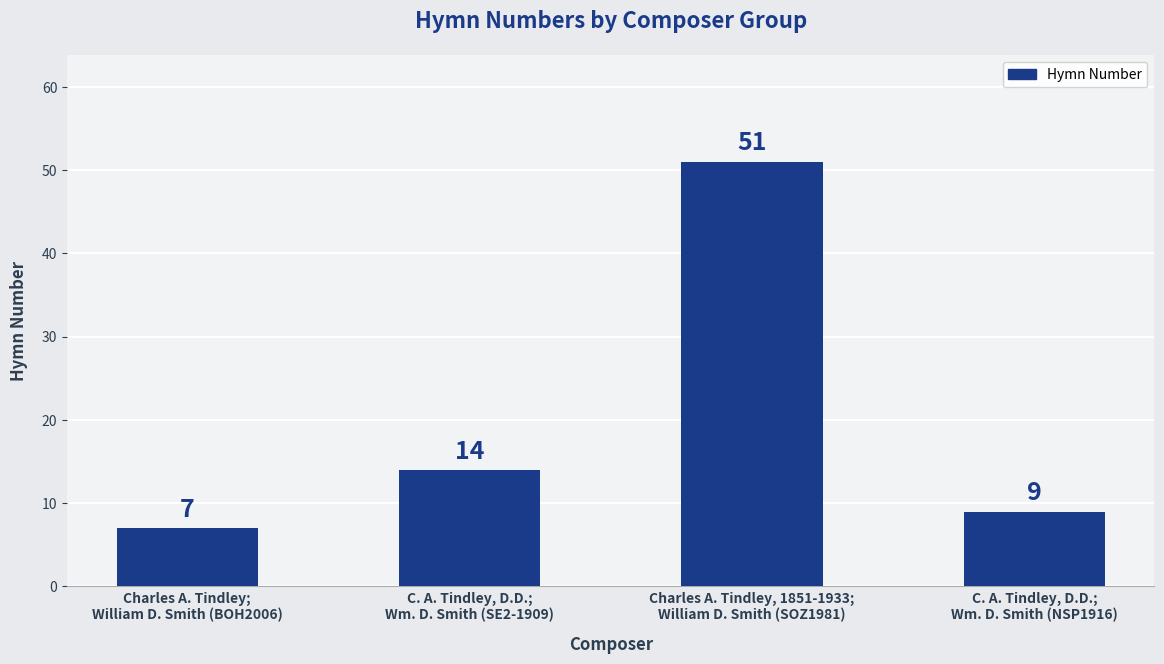

What is the difference between the maximum and second lowest values?

42